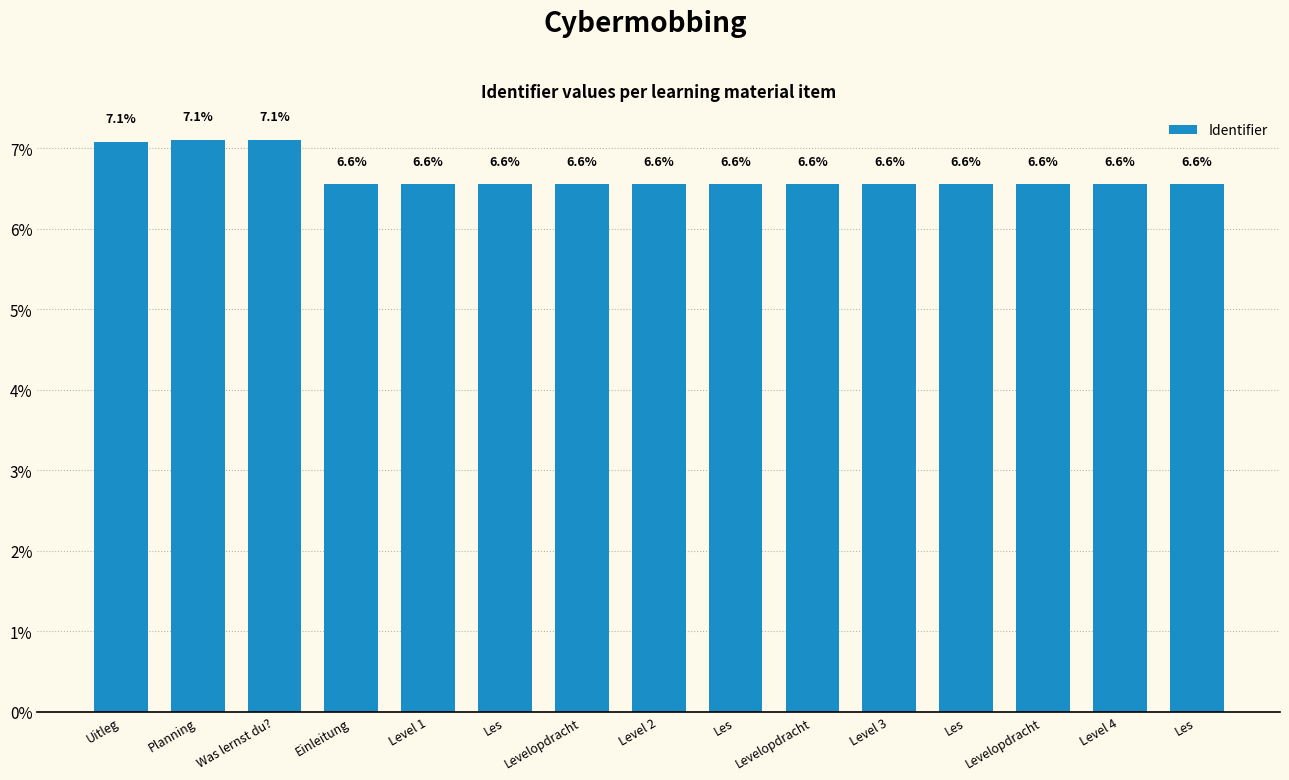

Are the bars horizontal?

No